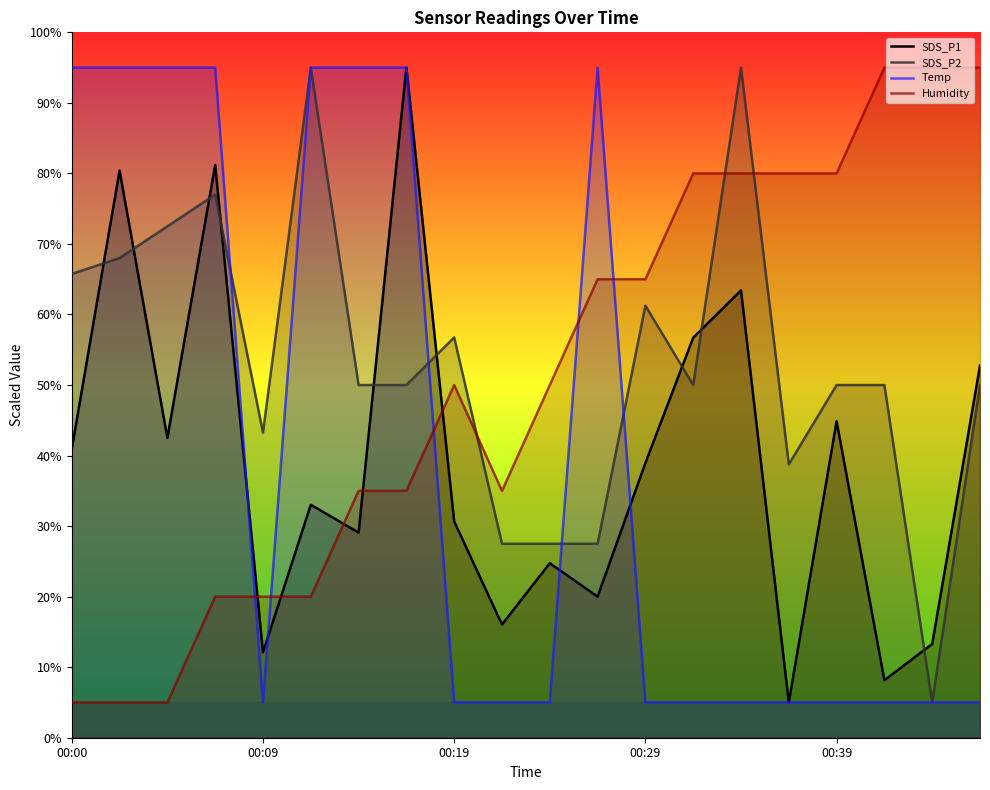

How many lines are shown in the chart?

4